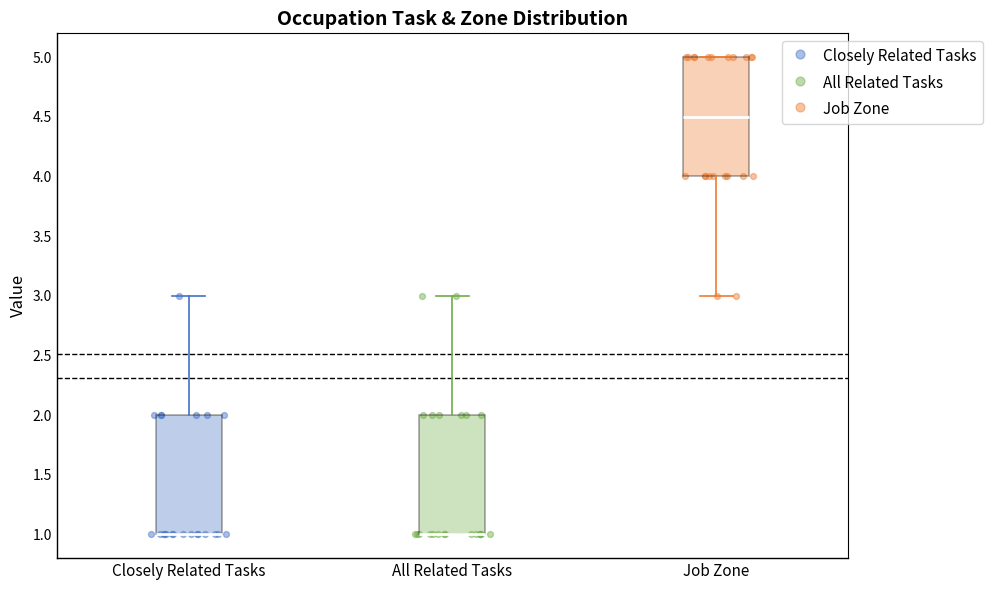

Where is the upper edge of the box for Closely Related Tasks on the y-axis? The values are not printed on the chart, so give them approximately, as read against the axis.

2.0